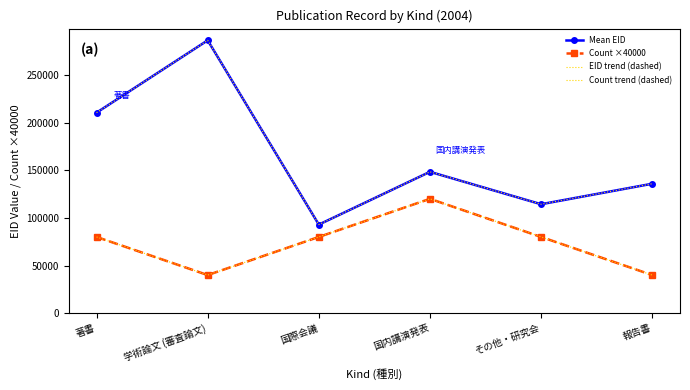

At which category does Mean EID reach its first local valley?

国際会議